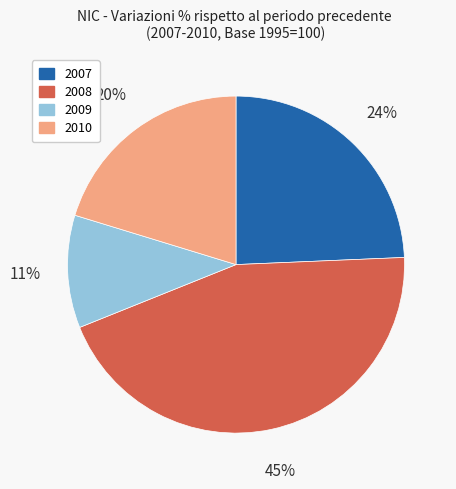

Between 2010 and 2009, which is larger?

2010